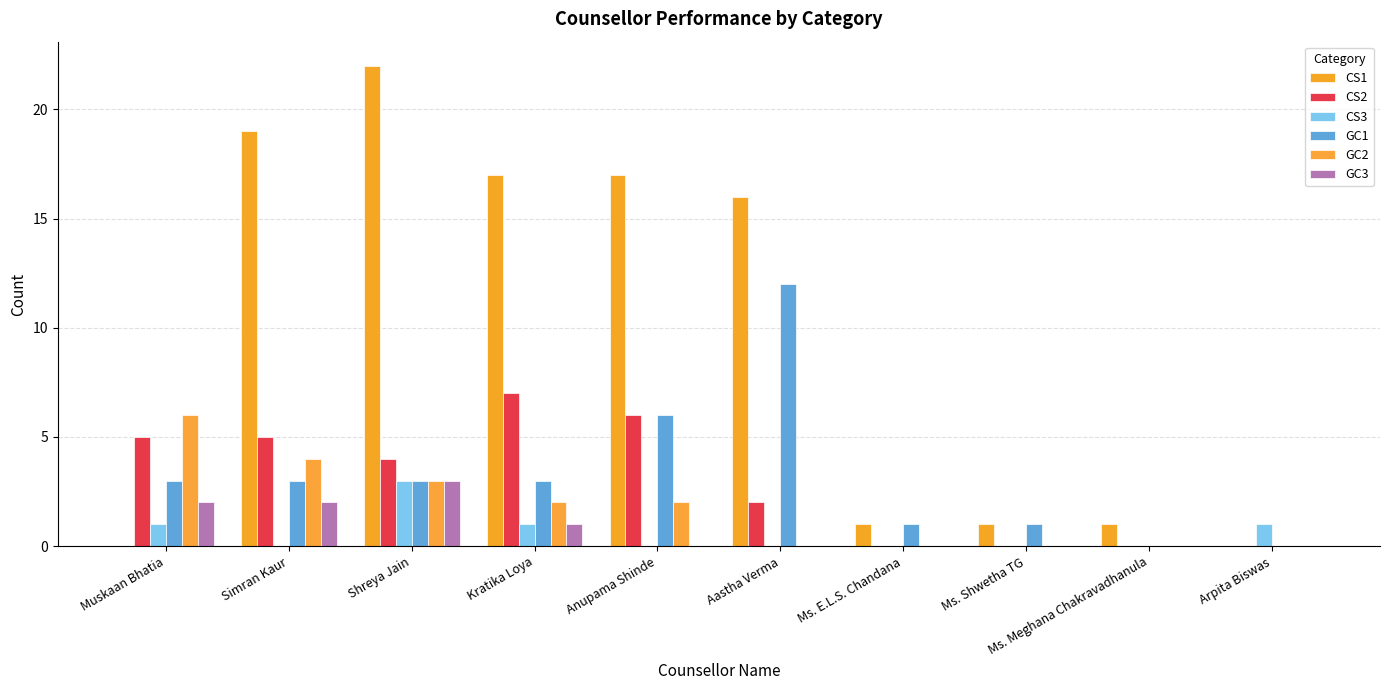

At which label is GC1 closest to 6?

Anupama Shinde